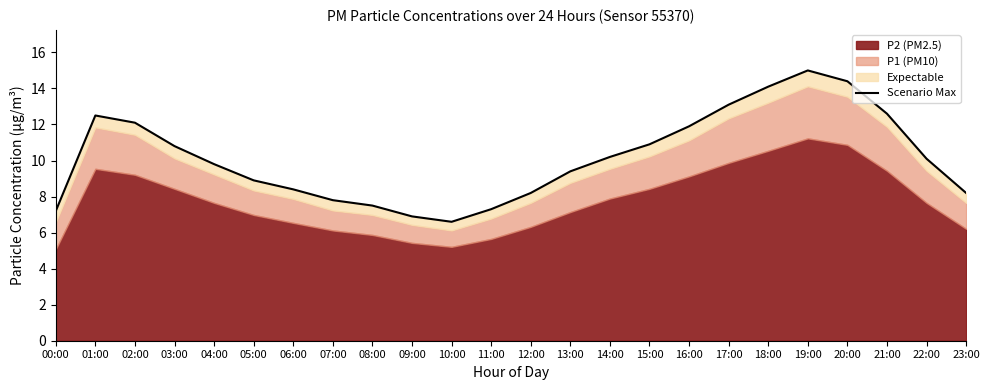

What is the label of the 5th point from the right?

19:00